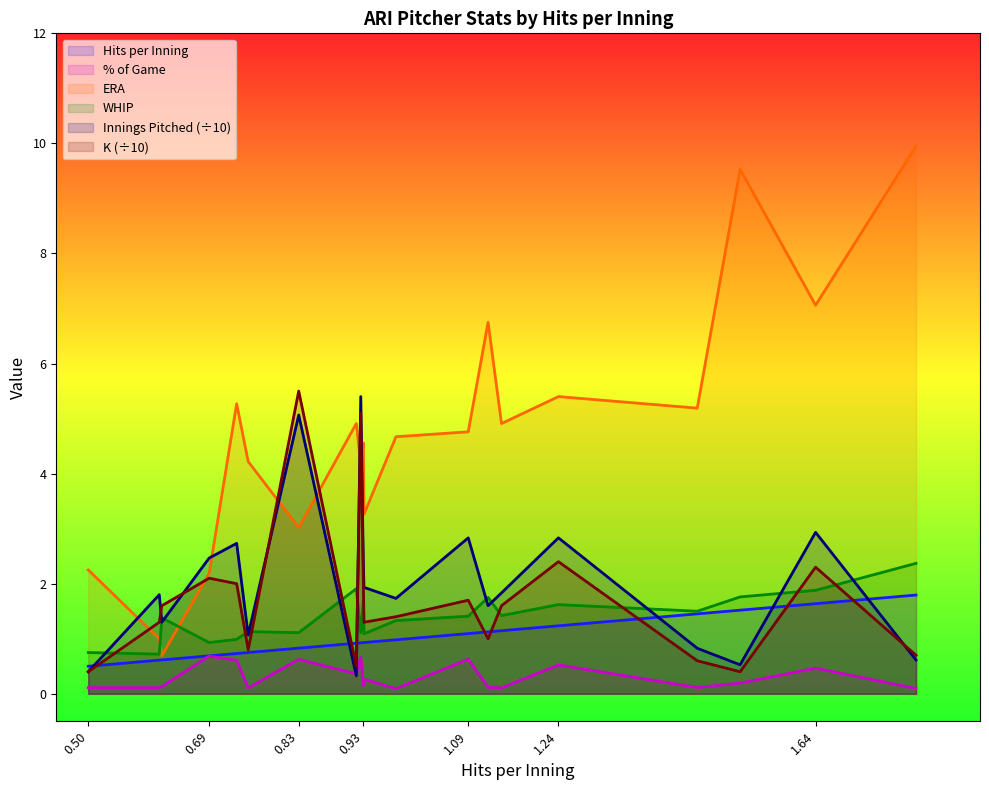

True or false: % of Game has more than 1 points higher than both neighbors.

True